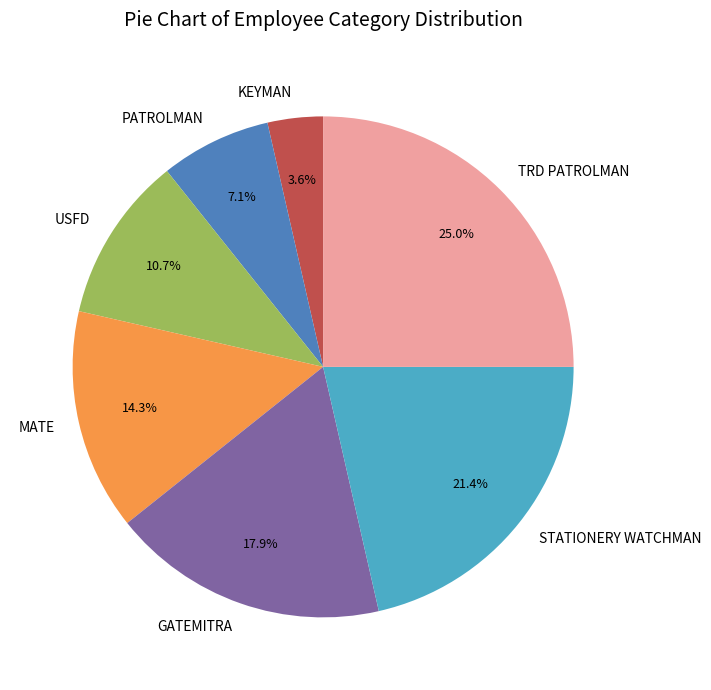

What portion of the pie excludes USFD?

89.3%